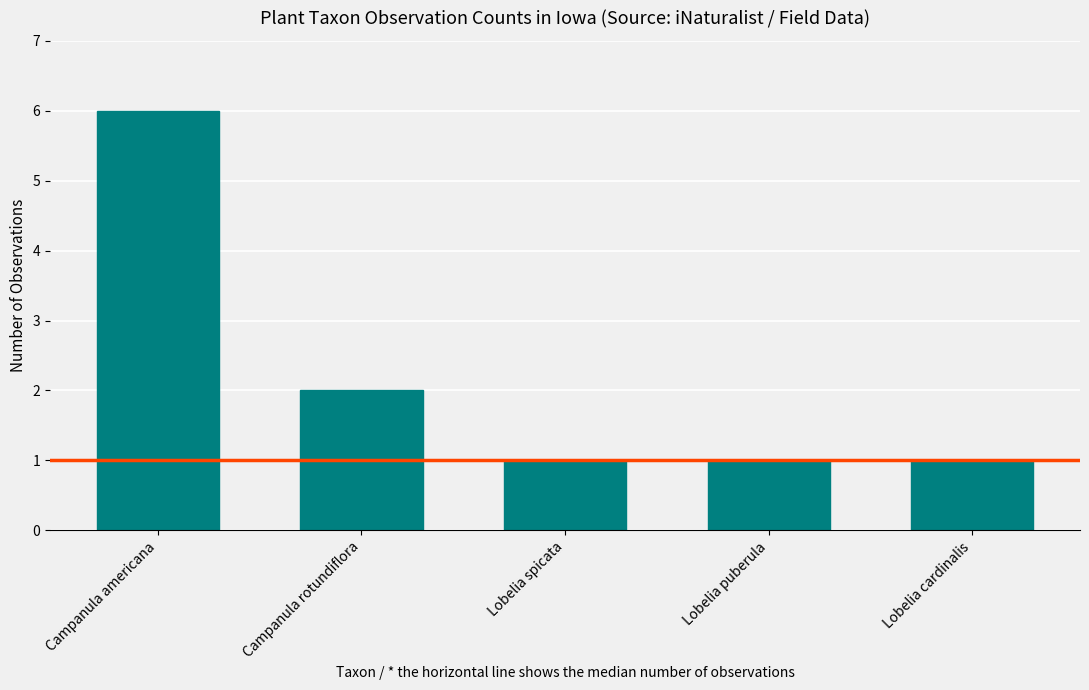

Reading right to left, extract all data points from this chart.

Lobelia cardinalis=1	Lobelia puberula=1	Lobelia spicata=1	Campanula rotundiflora=2	Campanula americana=6